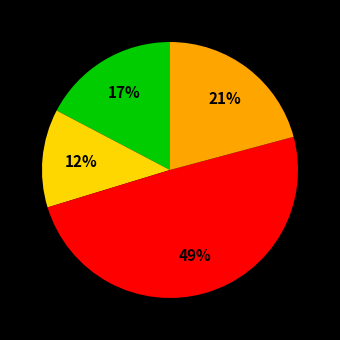

Is there a majority slice in this chart?

No